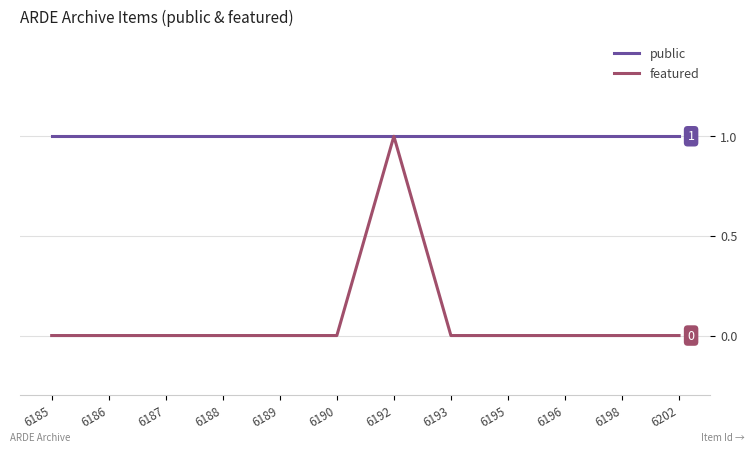

Rank the series at 6186 from highest to lowest value.

public, featured